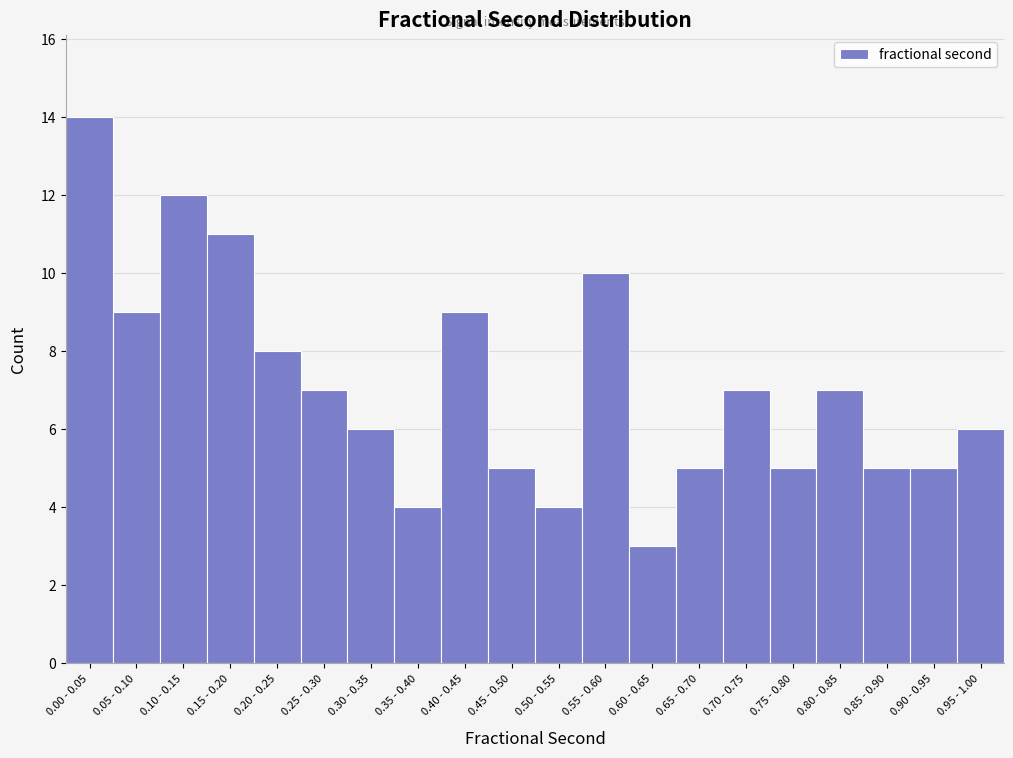

Reading right to left, extract all data points from this chart.

0.95 - 1.00=6	0.90 - 0.95=5	0.85 - 0.90=5	0.80 - 0.85=7	0.75 - 0.80=5	0.70 - 0.75=7	0.65 - 0.70=5	0.60 - 0.65=3	0.55 - 0.60=10	0.50 - 0.55=4	0.45 - 0.50=5	0.40 - 0.45=9	0.35 - 0.40=4	0.30 - 0.35=6	0.25 - 0.30=7	0.20 - 0.25=8	0.15 - 0.20=11	0.10 - 0.15=12	0.05 - 0.10=9	0.00 - 0.05=14